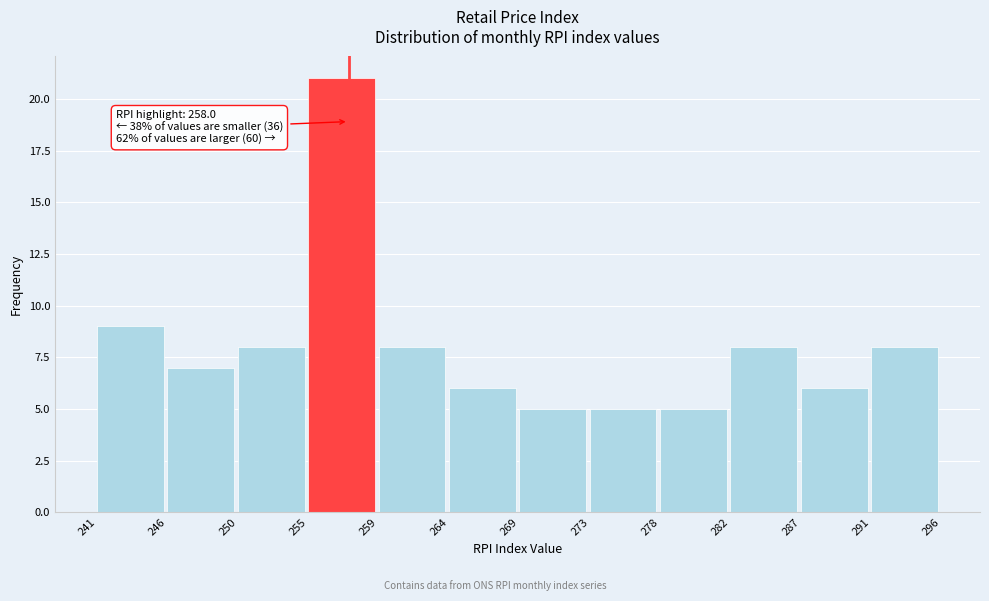

Reading left to right, what are all the values shown in this chart?

241=9	246=7	250=8	255=21	259=8	264=6	269=5	273=5	278=5	282=8	287=6	291=8